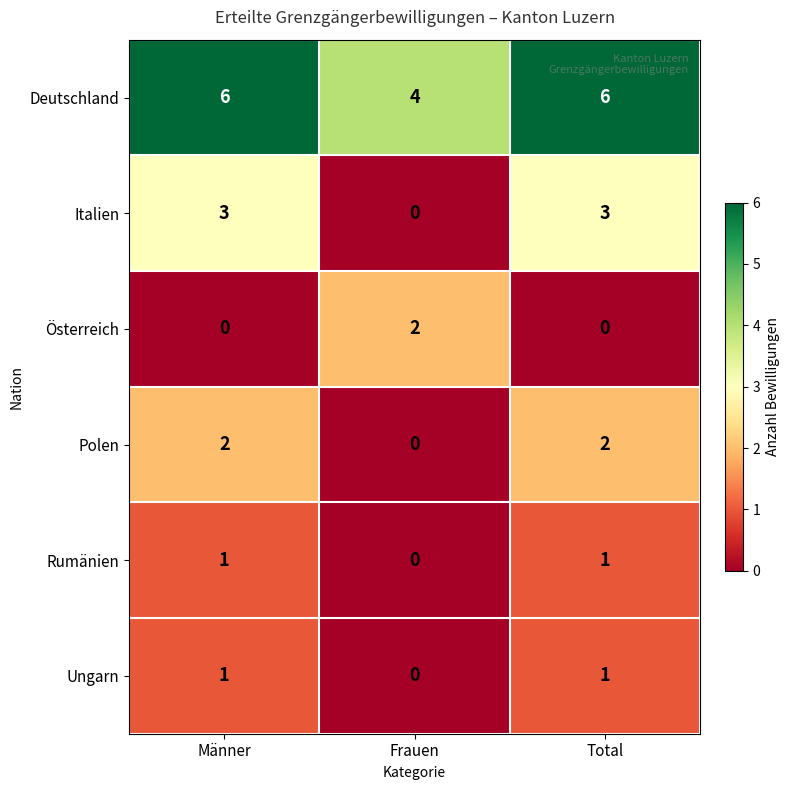

What is the average value of the Deutschland series?

5